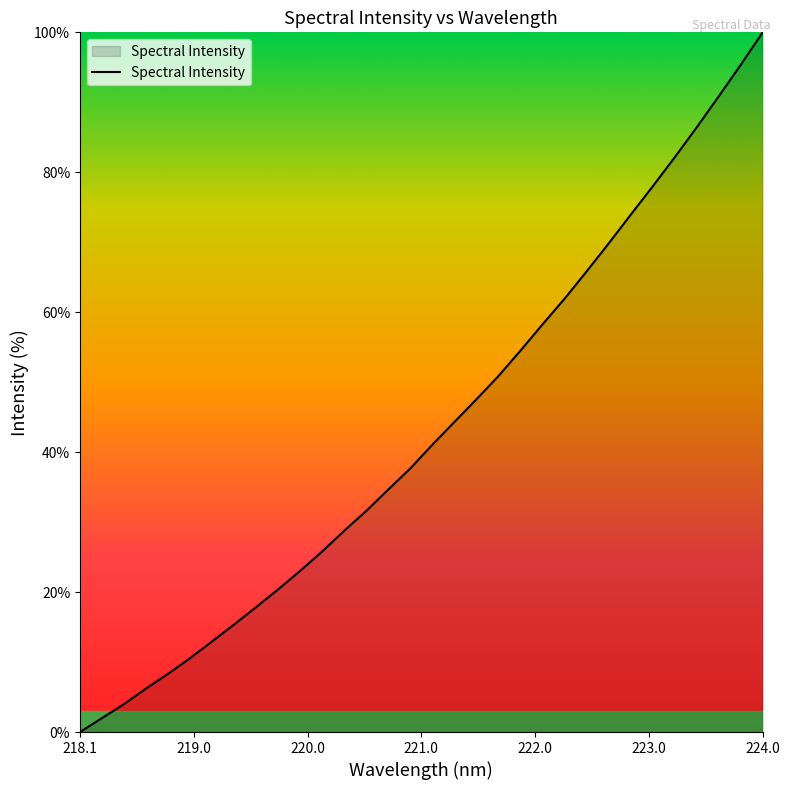

How many lines are shown in the chart?

1